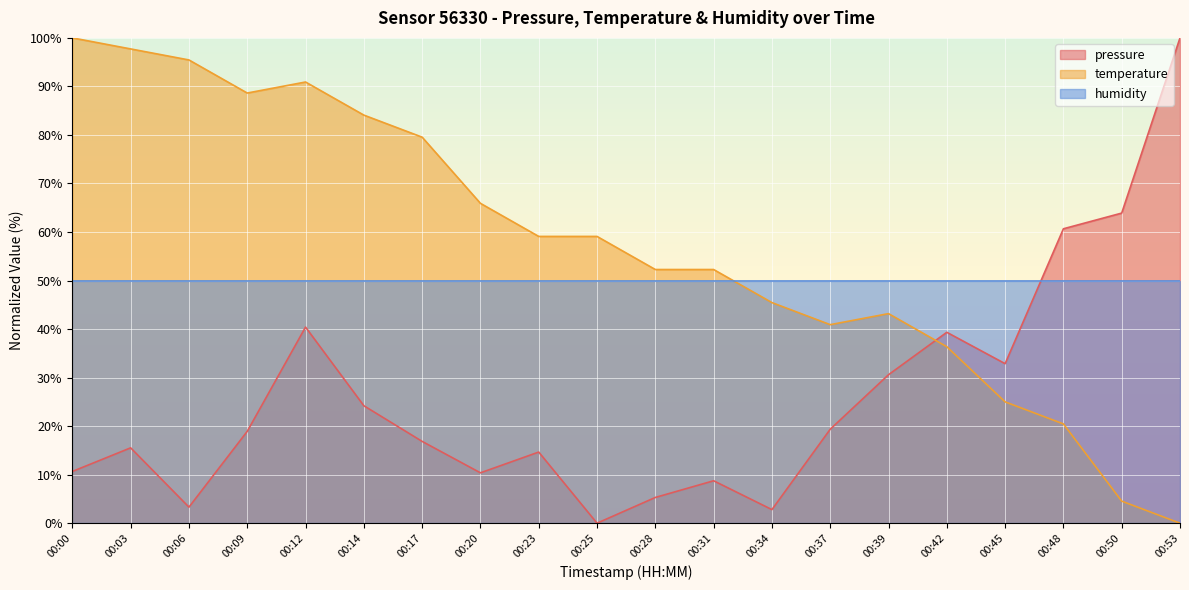

List the series in order of their overall mean, highest first.

temperature, humidity, pressure